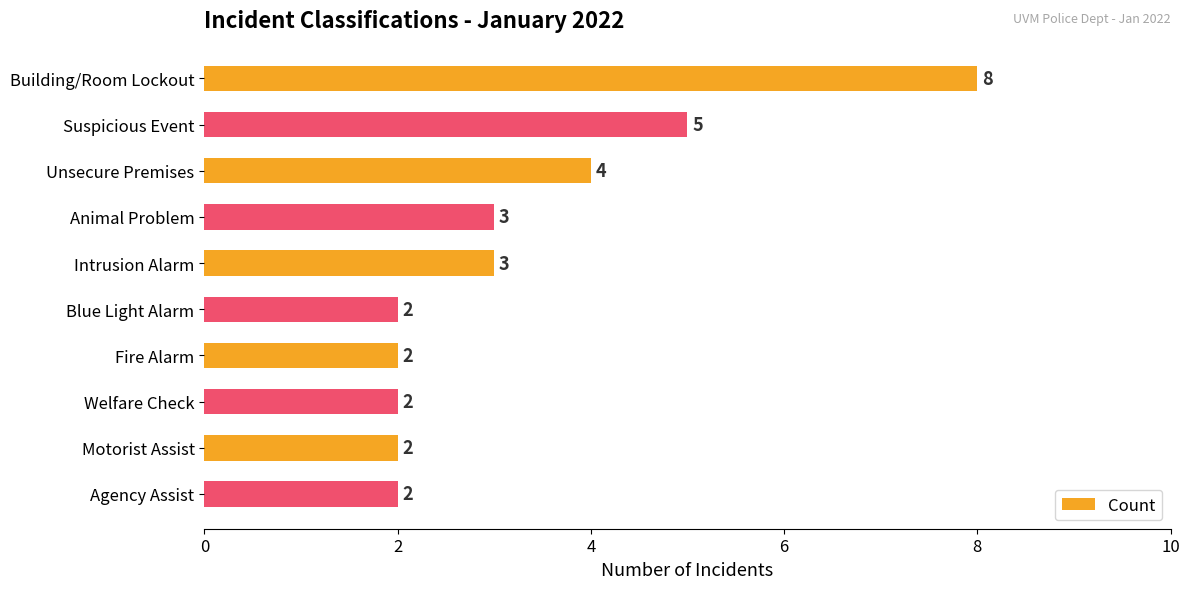

What is the sum of all values?

33